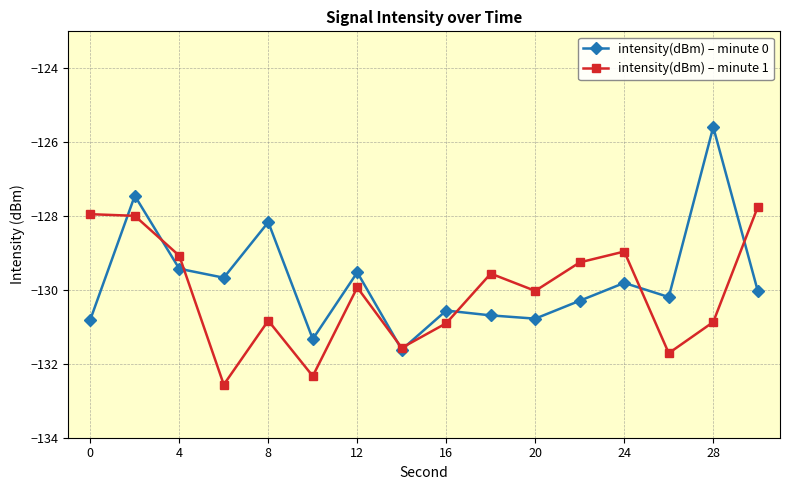

Which series ends up on top after the final intersection of intensity(dBm) – minute 1 and intensity(dBm) – minute 0?

intensity(dBm) – minute 1